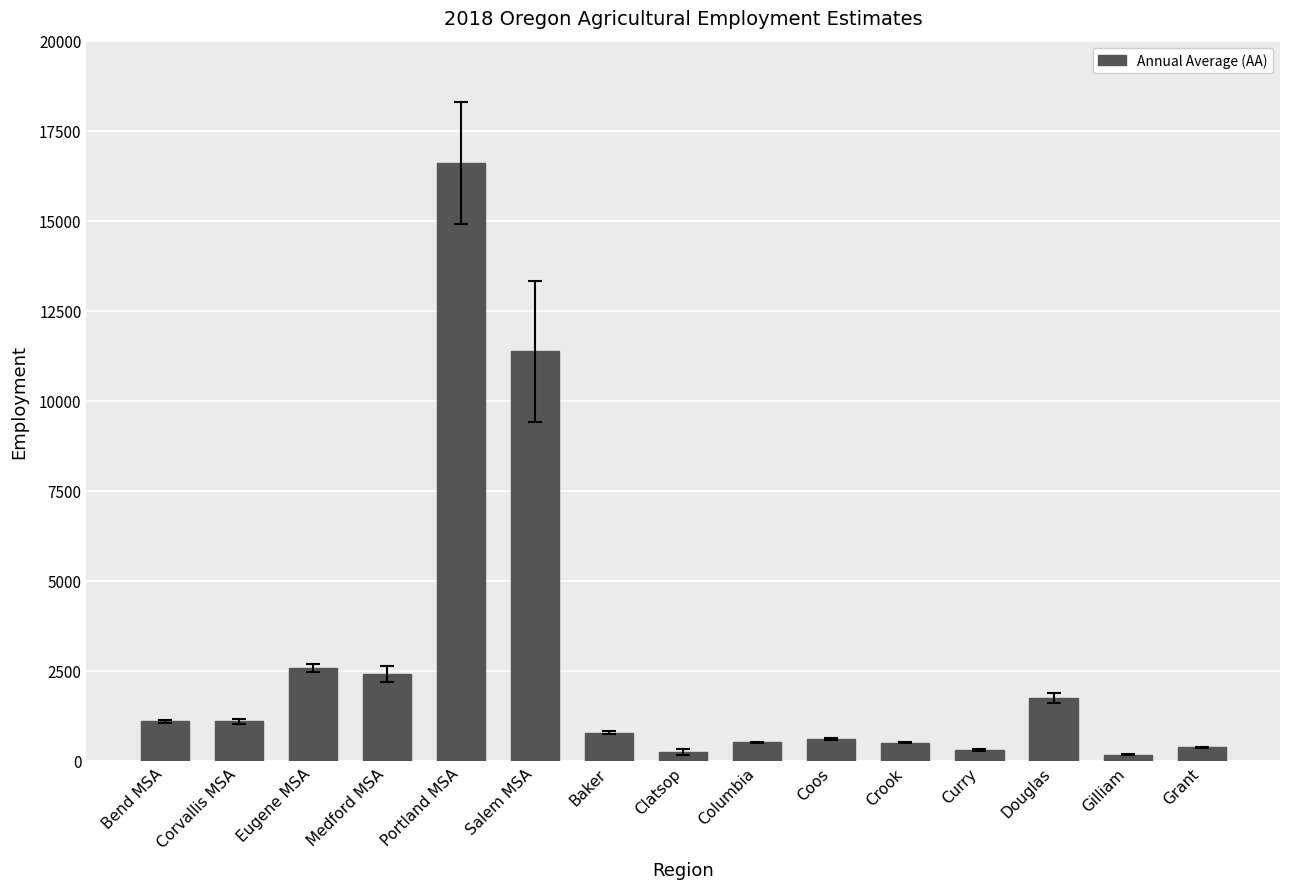

What is the average value?

2697